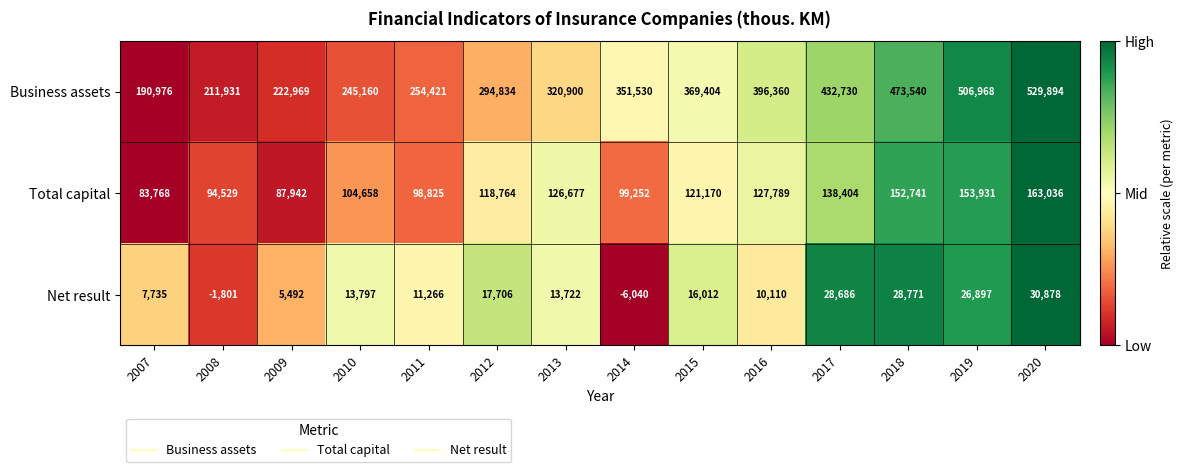

The value of Business assets at 2017 is 708754. True or false?

False